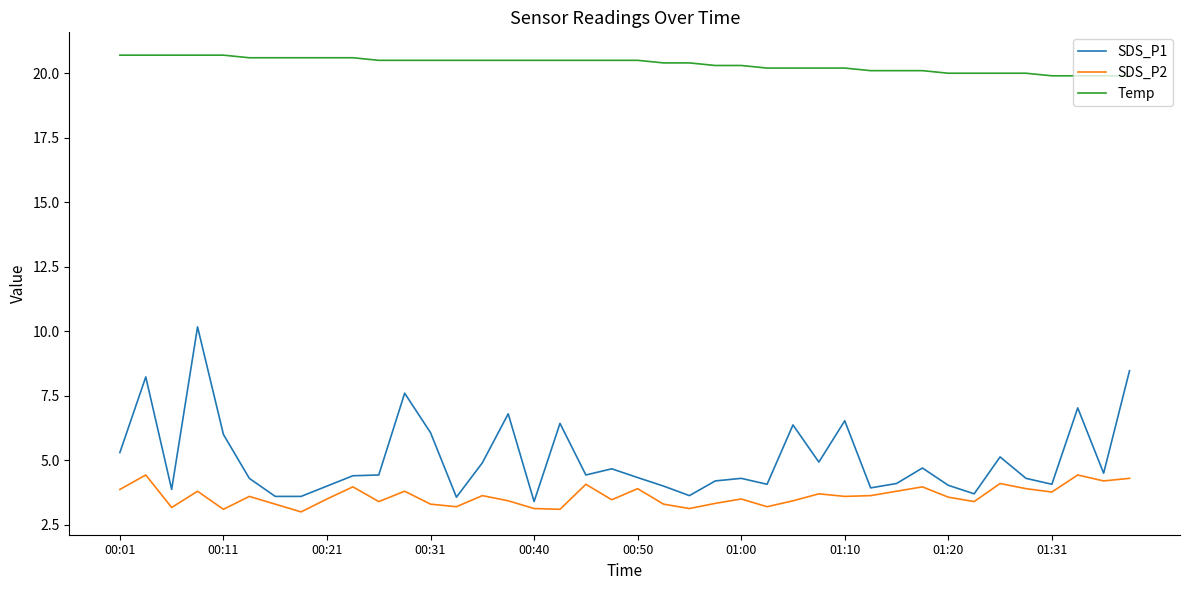

Rank the series by their maximum value, from lowest to highest.

SDS_P2, SDS_P1, Temp